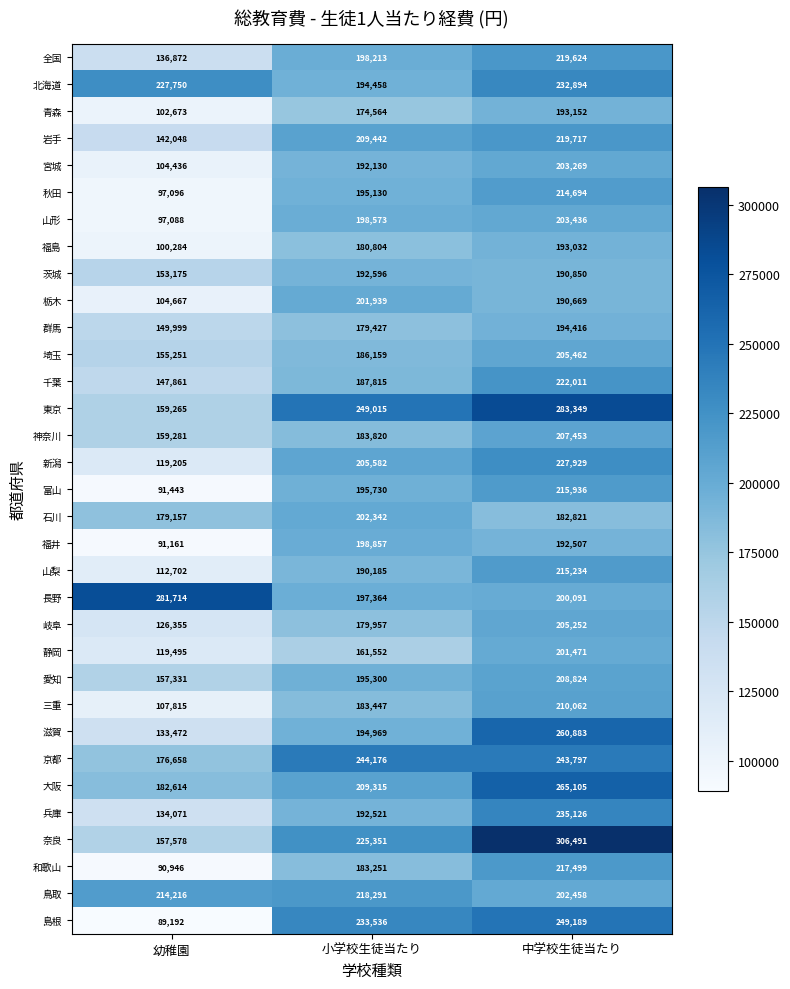

Where is 青森 nearest to the value 147912?

小学校生徒当たり